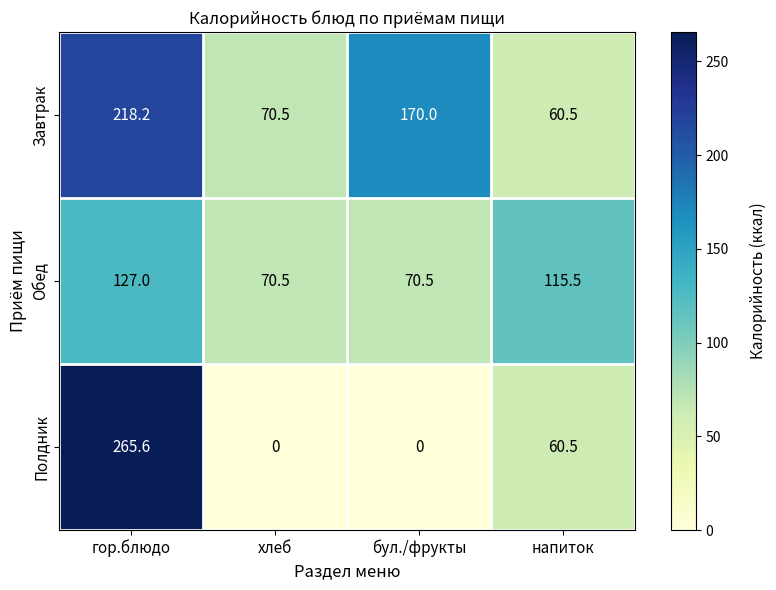

The Обед series shows 197.1 at напиток. True or false?

False